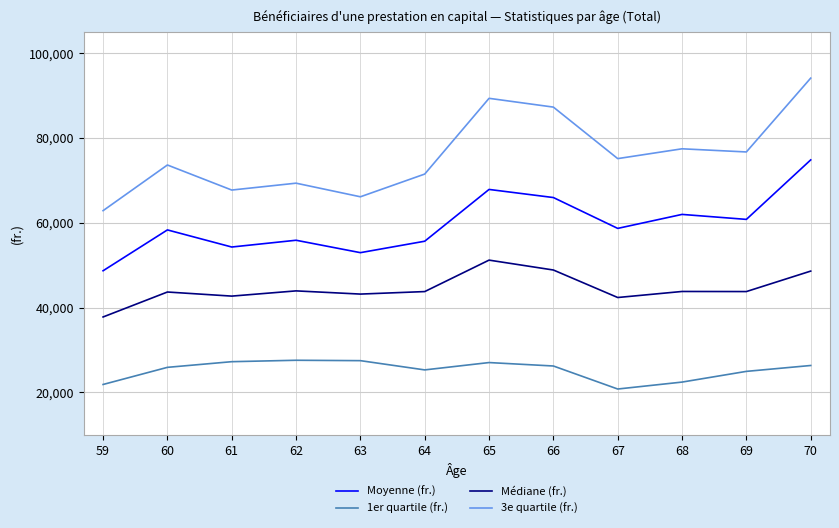

List the series in order of their overall mean, lowest first.

1er quartile (fr.), Médiane (fr.), Moyenne (fr.), 3e quartile (fr.)